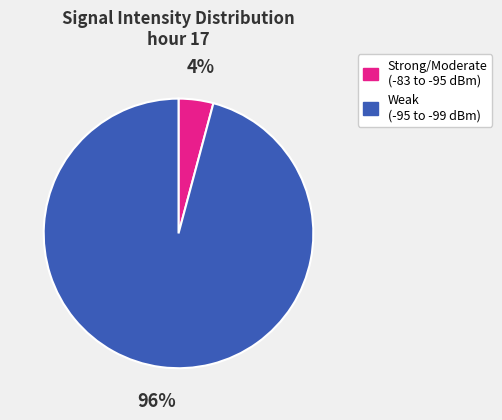

Is there any slice that represents more than half of the pie?

Yes